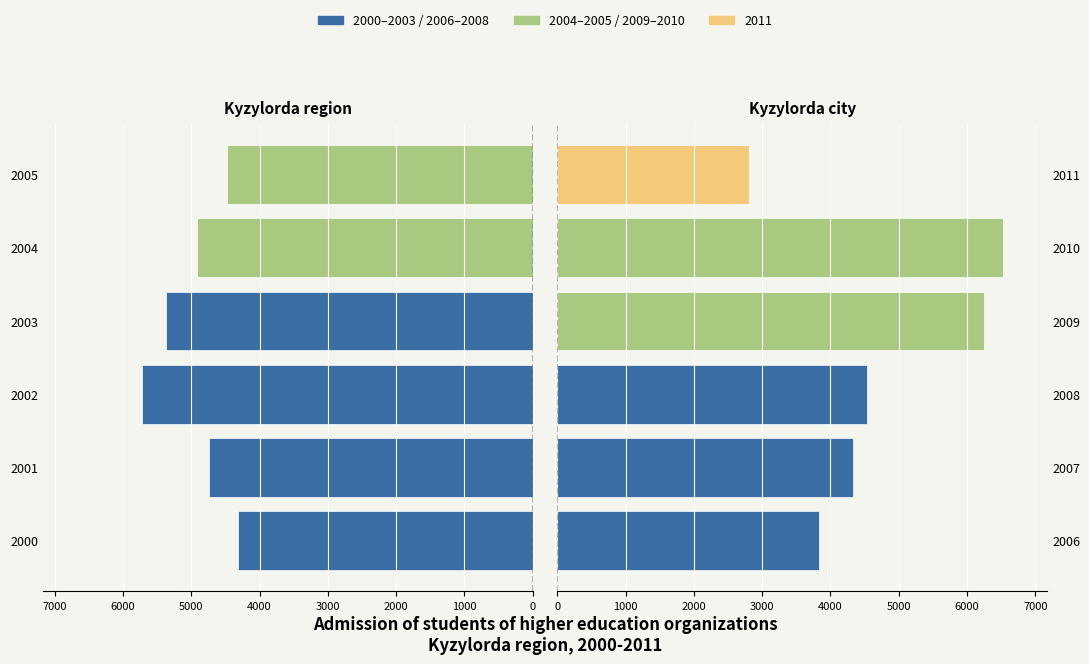

The Kyzylorda city (right) series shows 852 at 2006. True or false?

False